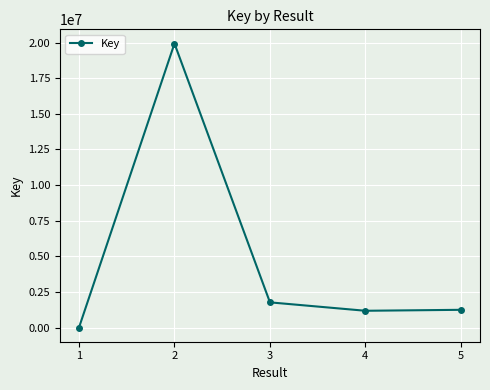

How many data points are less than 1248437?

2